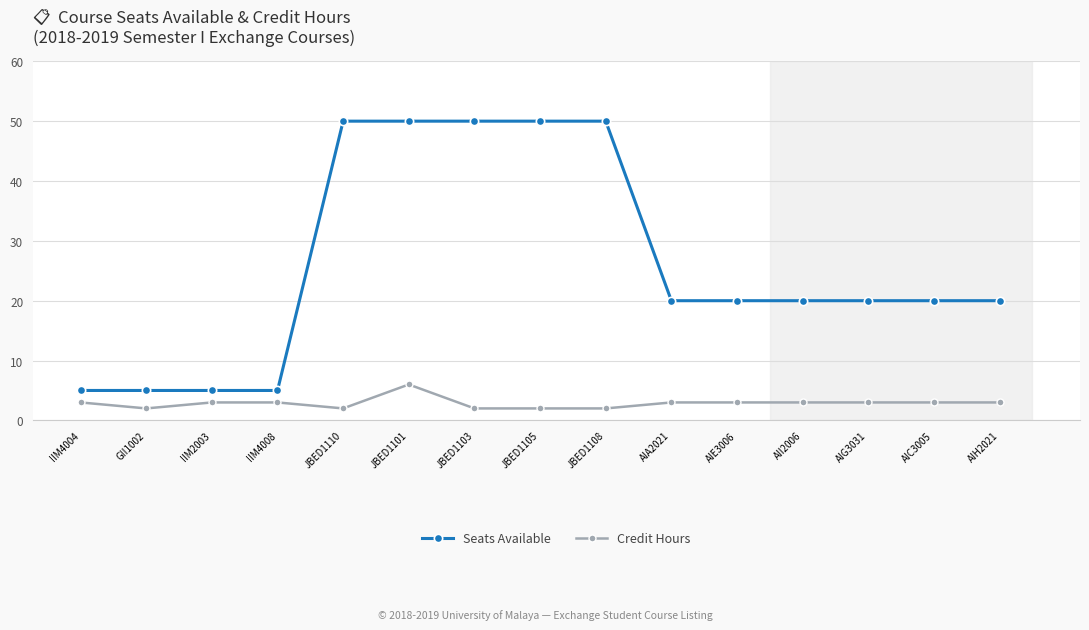

True or false: Seats Available and Credit Hours cross at least once.

False